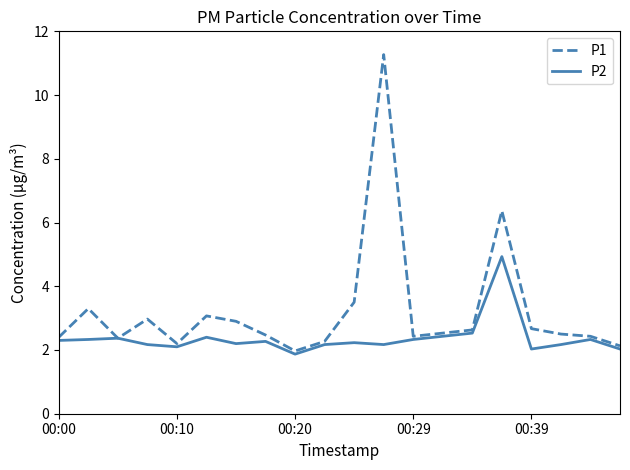

Which series has the widest spread of values?

P1